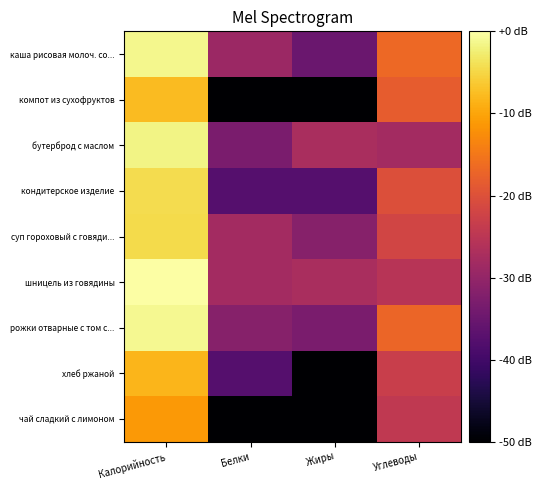

Which series changed the most between Жиры and Углеводы?

компот из сухофруктов